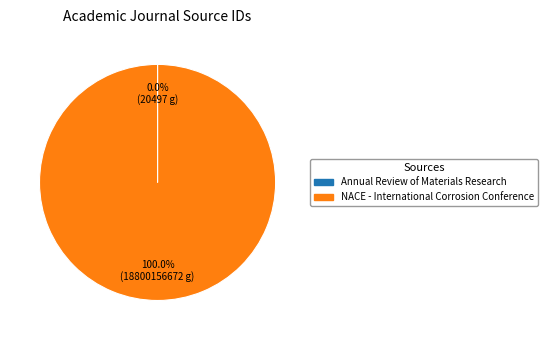

What is the largest slice in the pie chart?

NACE - International Corrosion Conference